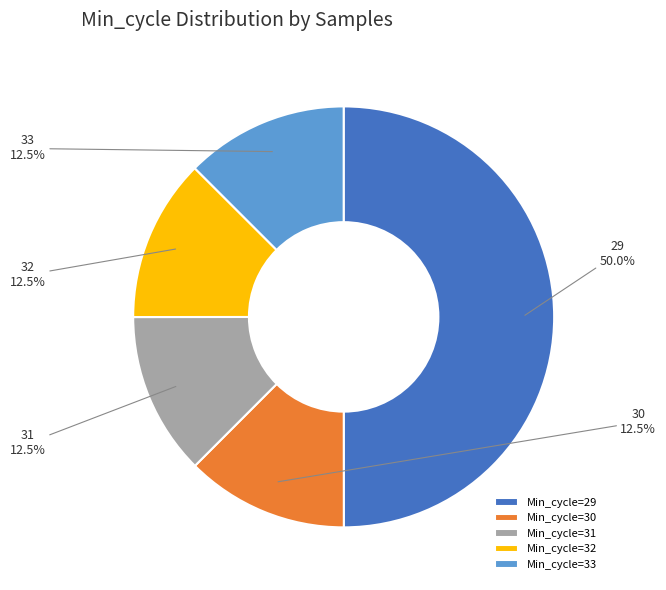

Combined, what portion of the pie is 29 and 33?

62.5%